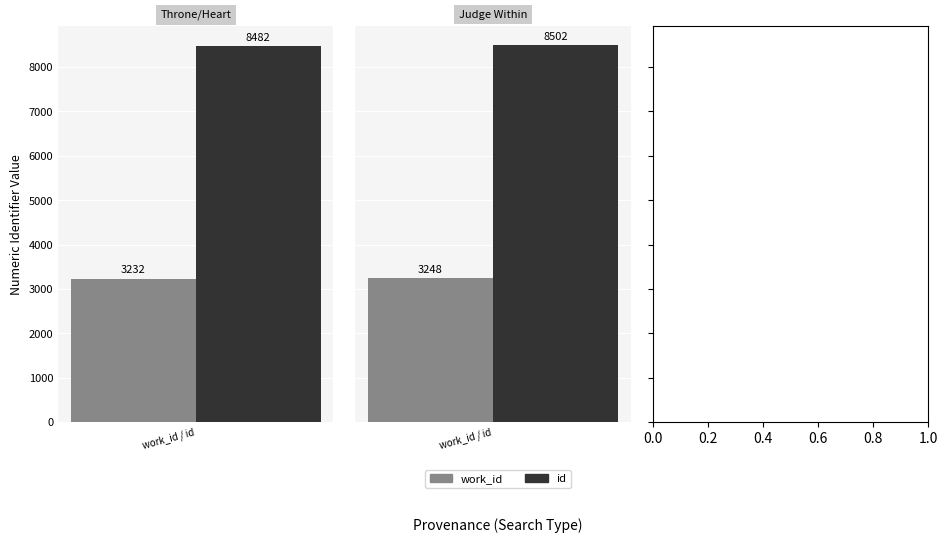

Which series changed the most between Throne/Heart (HDIS) and Judge Within (HDIS)?

id